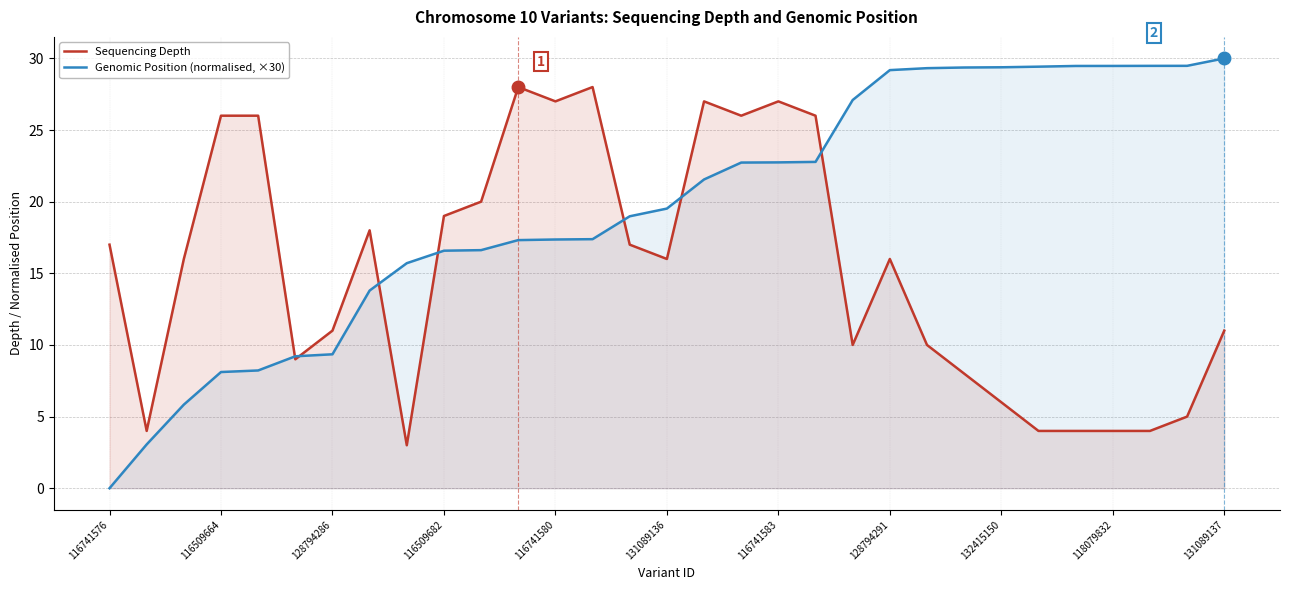

Which series has the largest total across all categories?

Genomic Position (normalised, ×30)